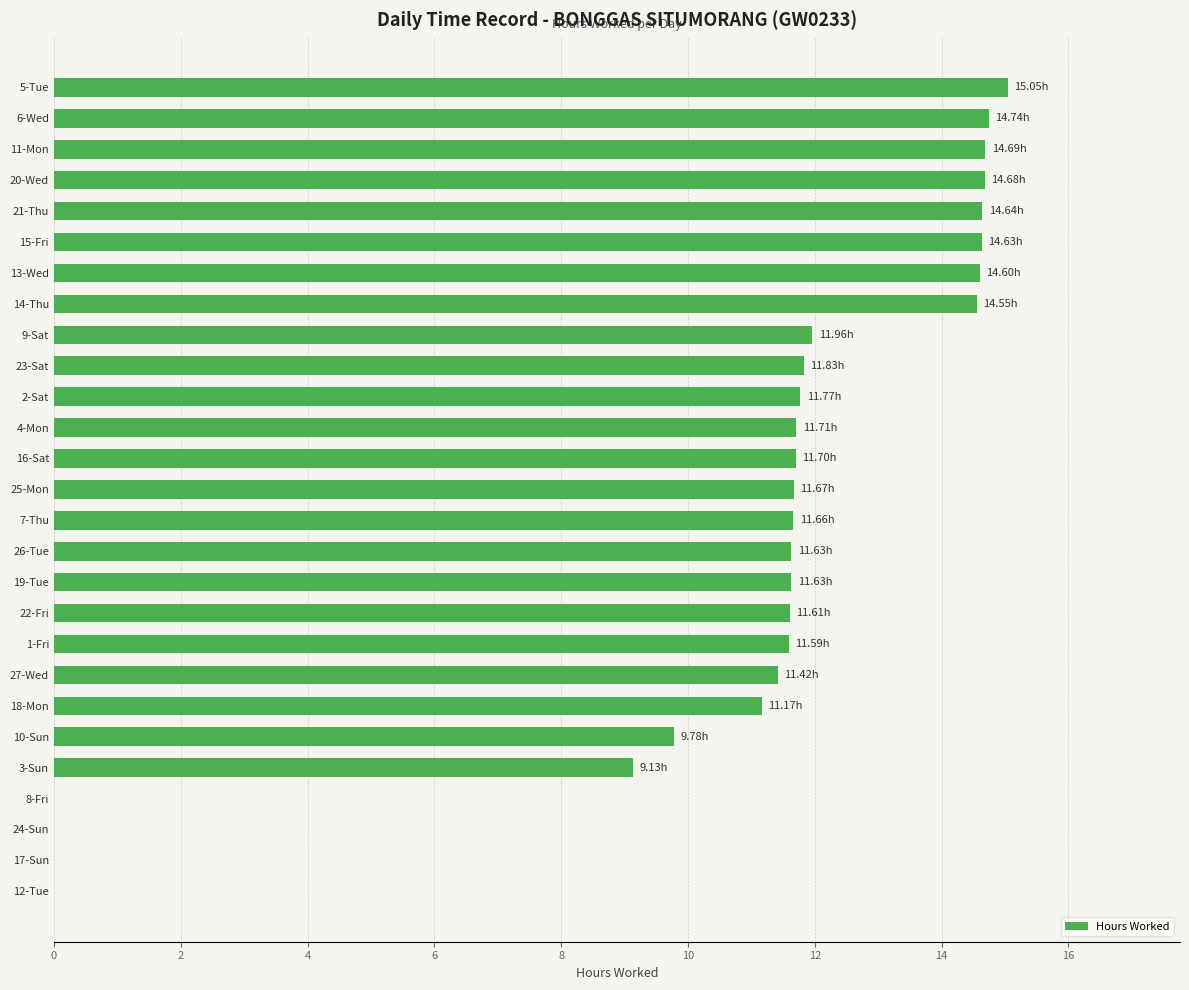

Are the bars horizontal?

Yes